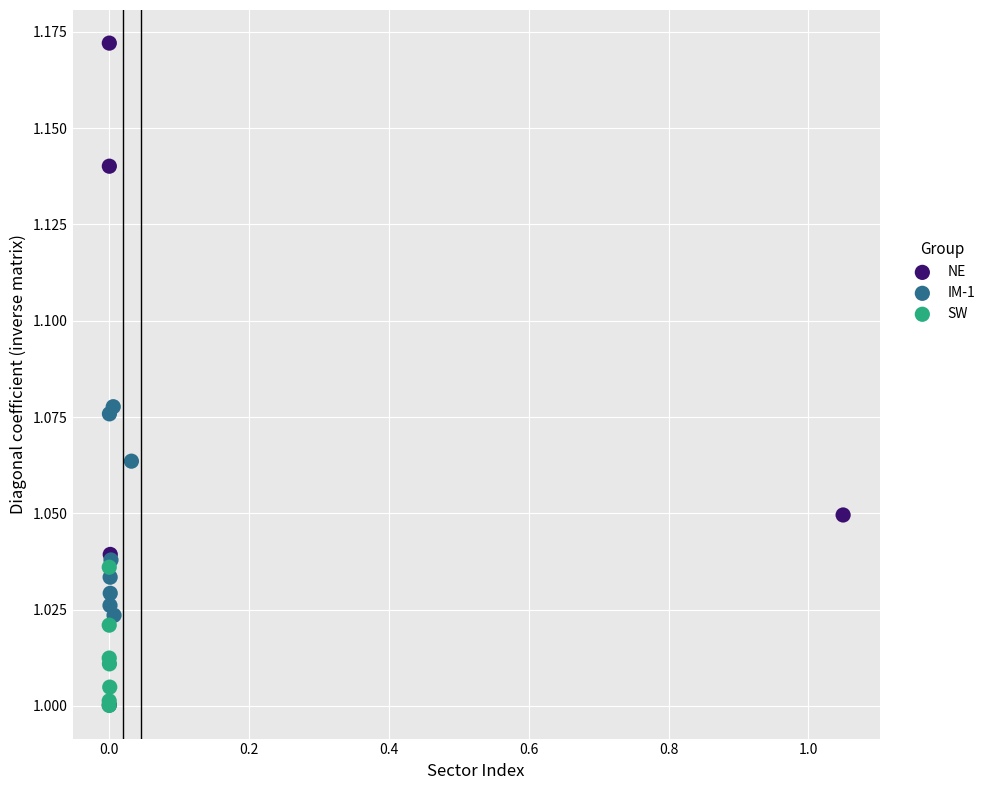

Which series has the largest Y range (max minus min)?

NE